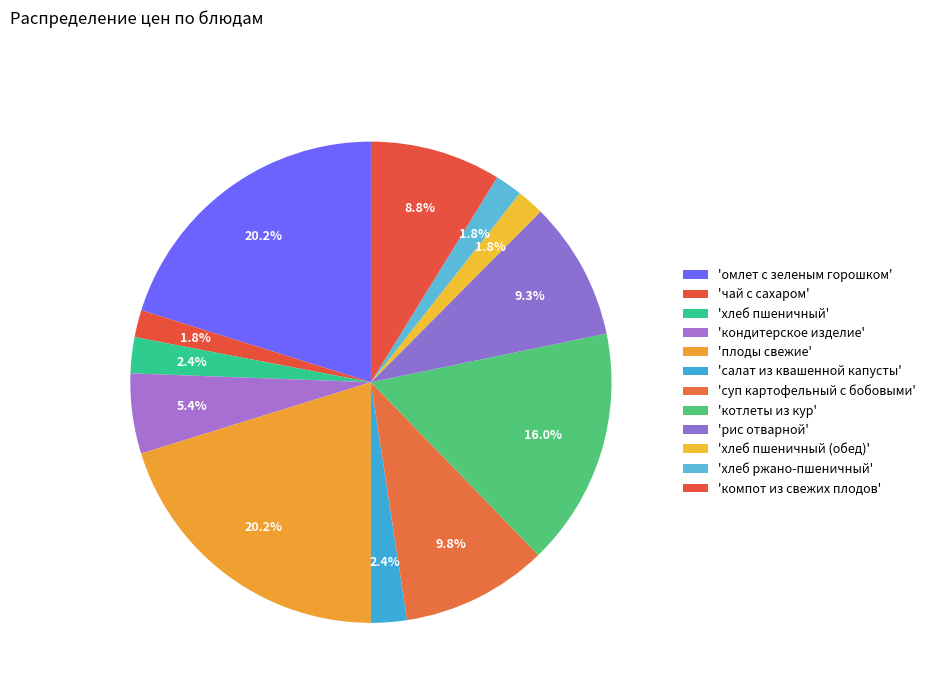

How many slices are in this pie chart?

12